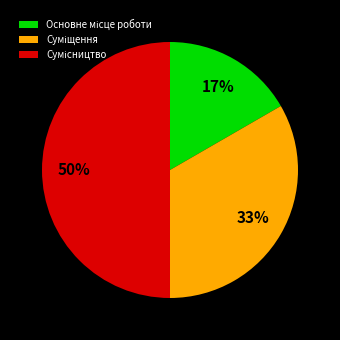

To the nearest percent, what is the average slice percentage?

33%